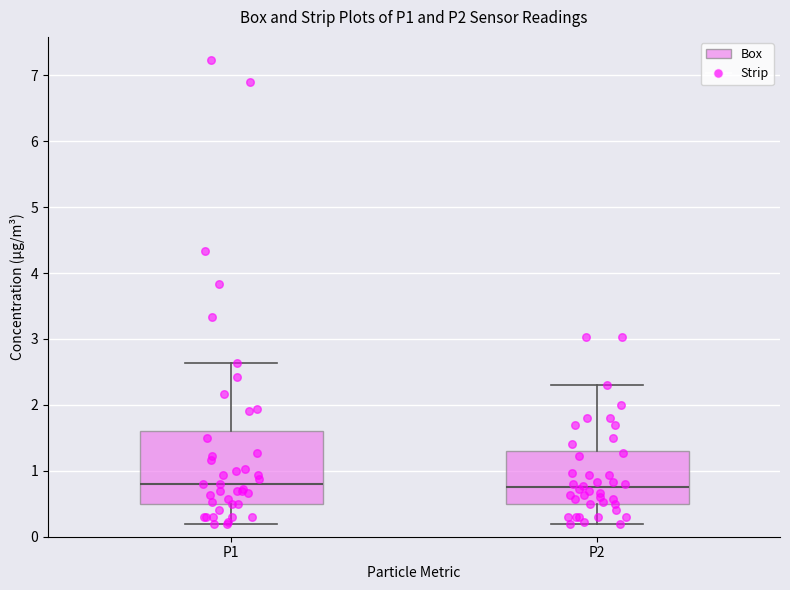

Where is the lower edge of the box for P2 on the y-axis? The values are not printed on the chart, so give them approximately, as read against the axis.

0.5